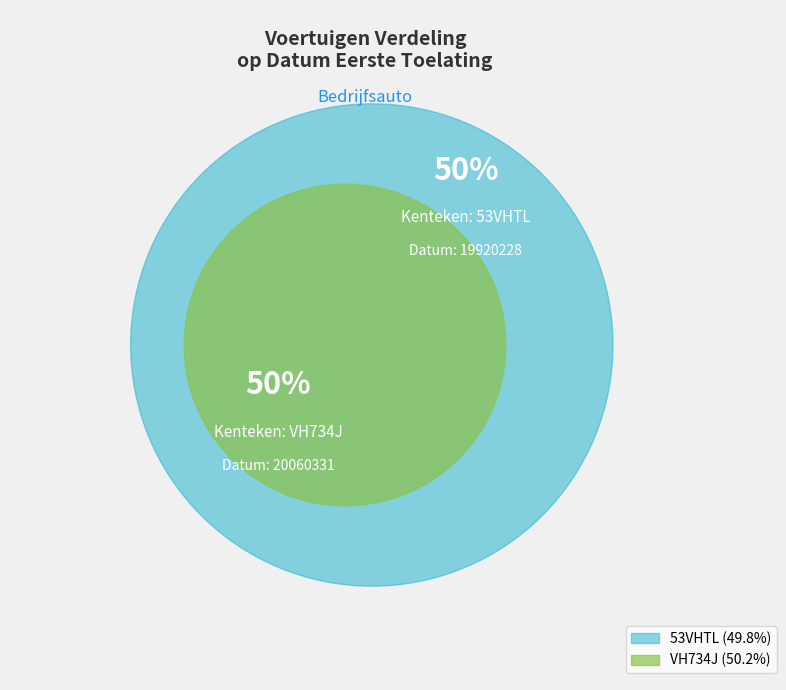

What is the ratio of the value at 53VHTL to the value at VH734J?

1.0